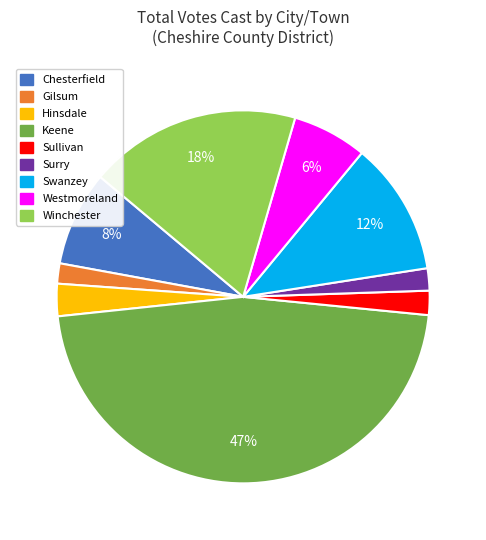

To the nearest percent, what is the difference between the largest and smallest slice percentages?

45%